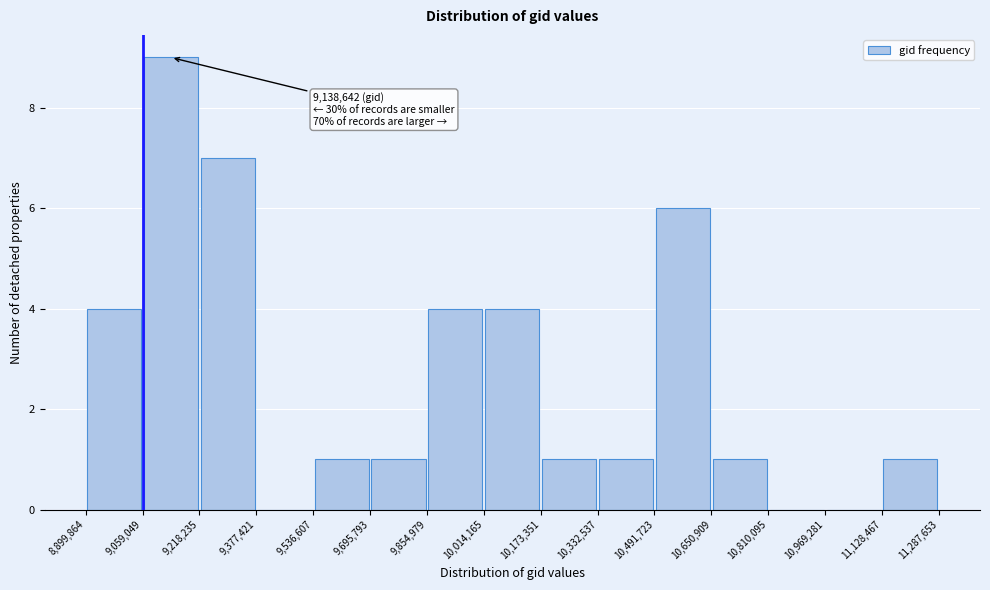

Which range on the x-axis has the tallest bar?

9,059,049 to 9,218,235